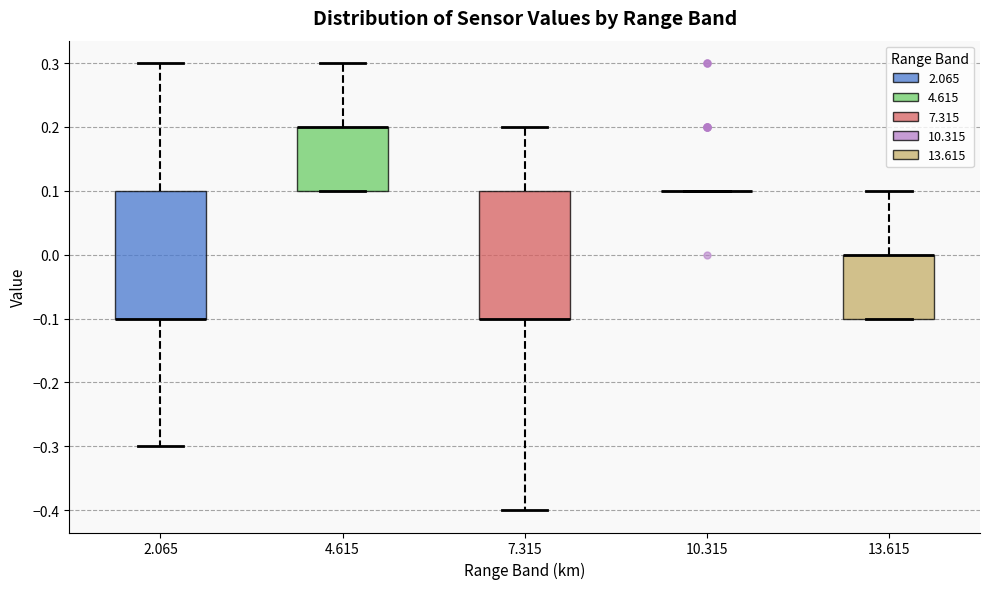

Where does the lower whisker of the box at x = 2.065 end on the y-axis? The values are not printed on the chart, so give them approximately, as read against the axis.

-0.3